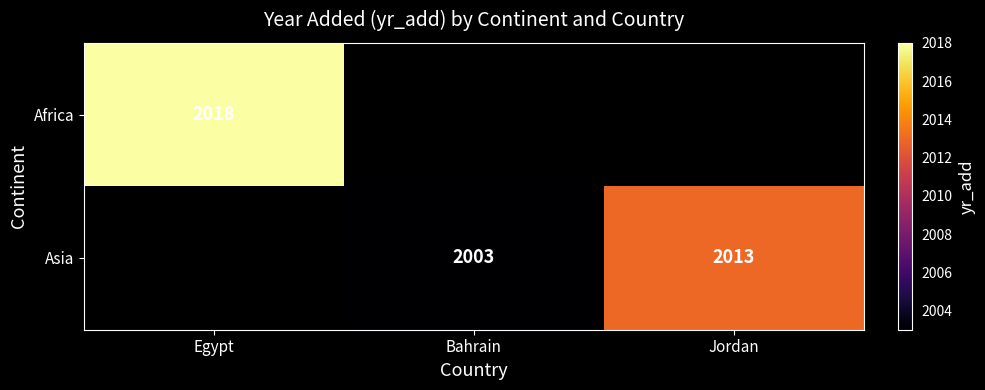

The Asia series shows 2013 at Jordan. True or false?

True